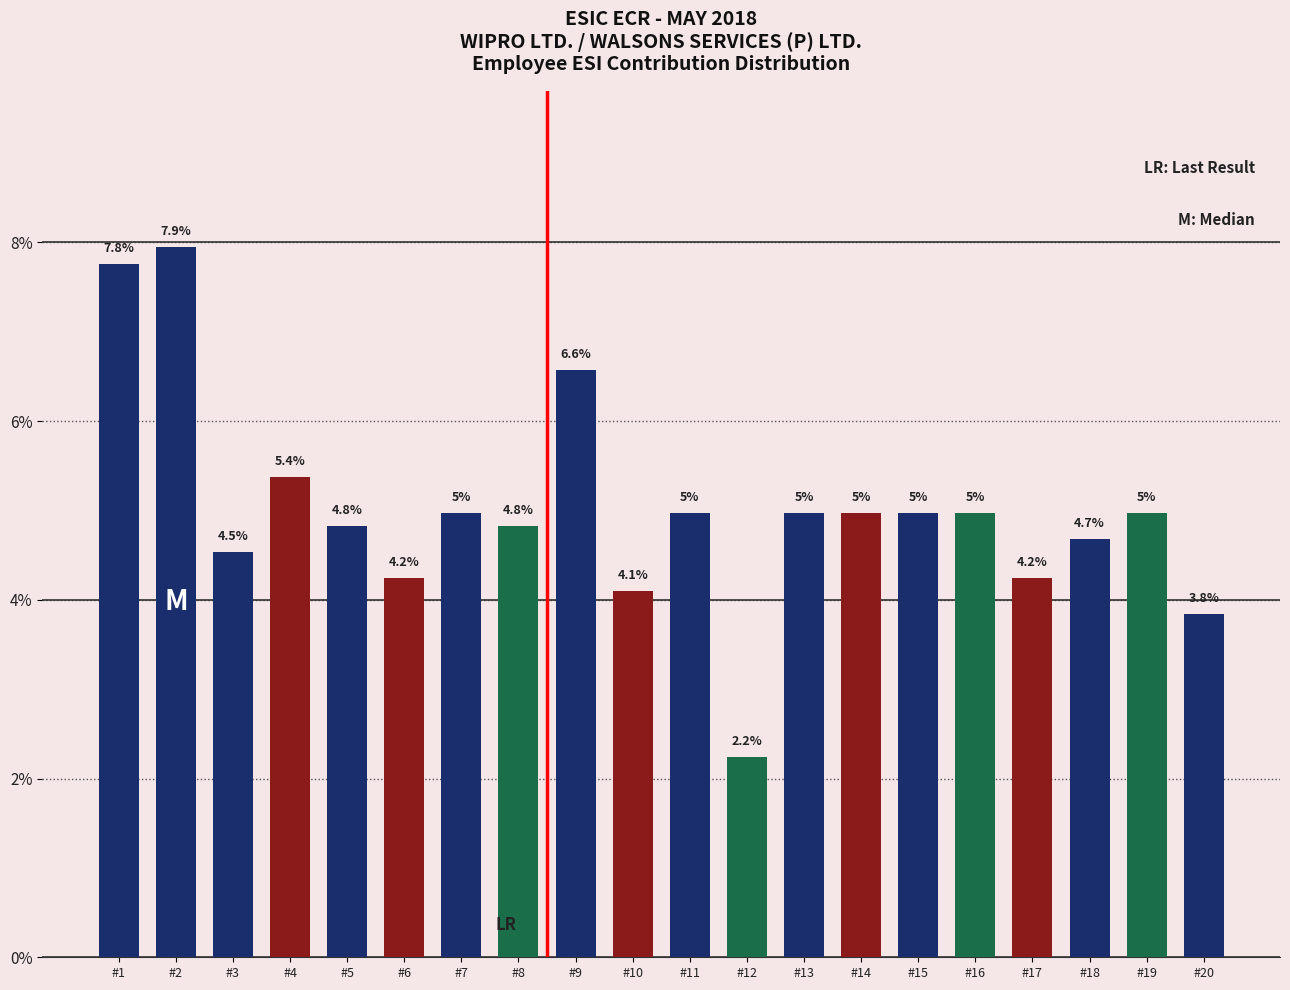

Reading left to right, list all the values displayed in this chart.

7.8	7.9	4.5	5.4	4.8	4.2	5.0	4.8	6.6	4.1	5.0	2.2	5.0	5.0	5.0	5.0	4.2	4.7	5.0	3.8